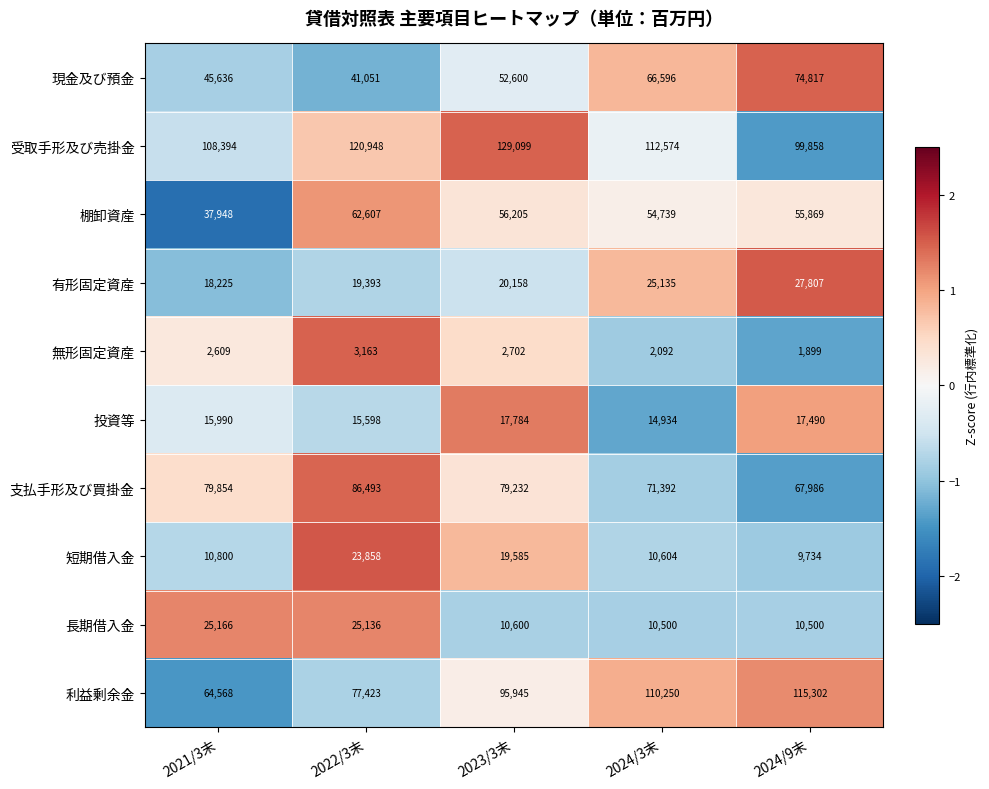

Where is 短期借入金 nearest to the value 16796?

2023/3末